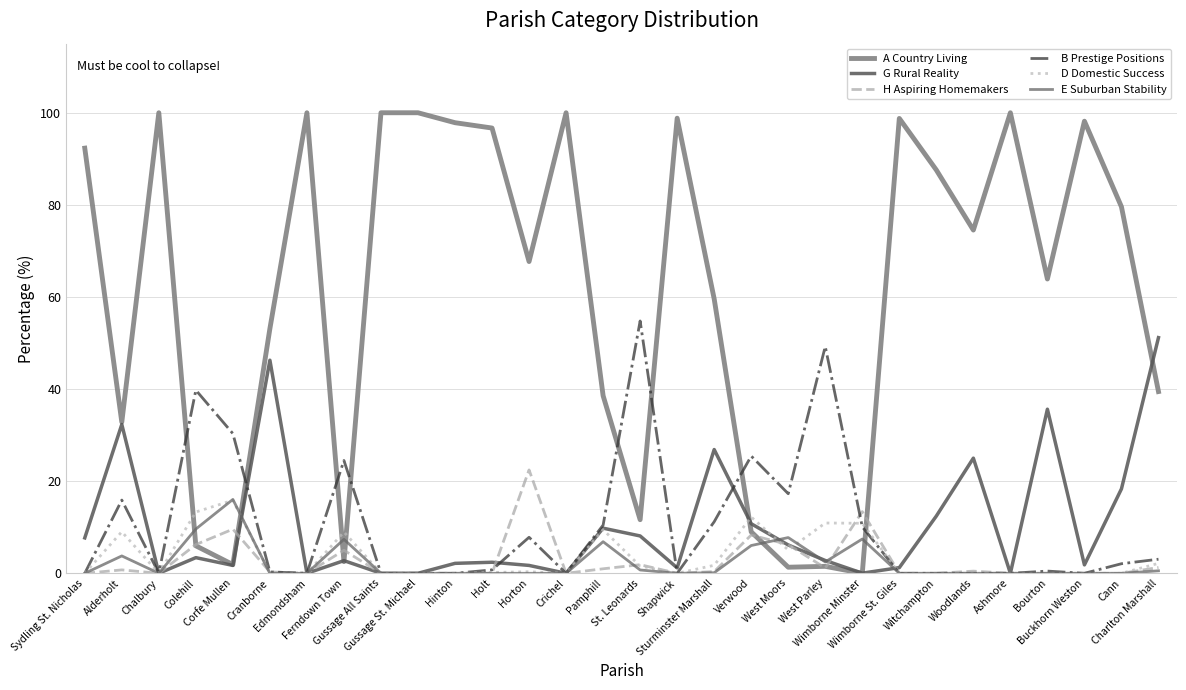

How many lines are shown in the chart?

6